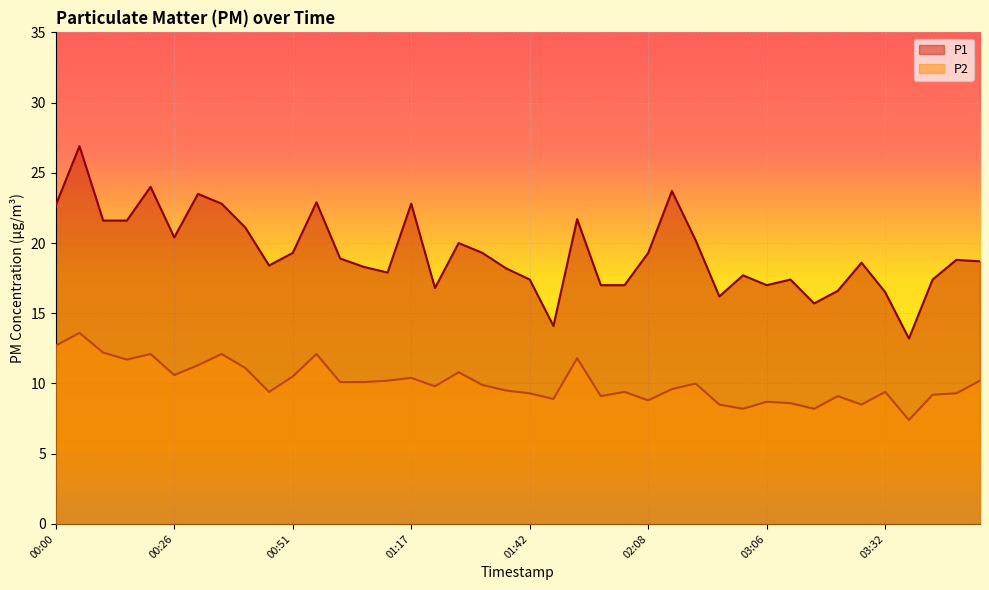

What is the difference between the maximum and minimum values in the P1 series?

13.7